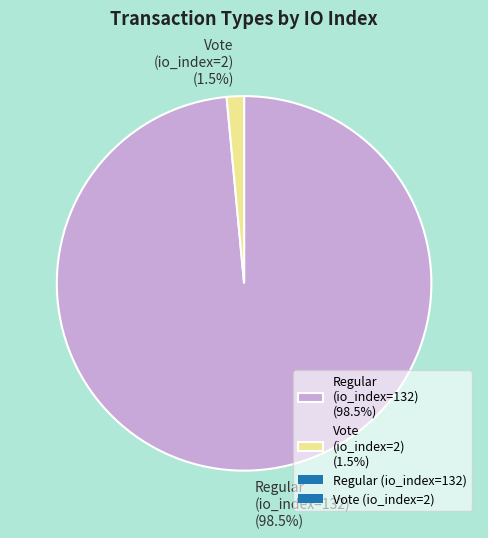

Which category has the biggest portion of the pie?

Regular (io_index=132)